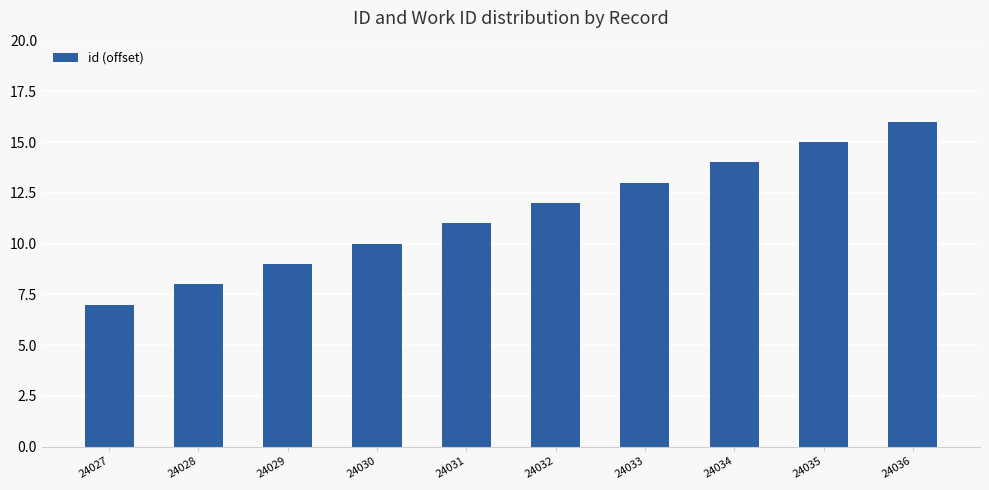

The chart shows a value of 16 at 24036. True or false?

True